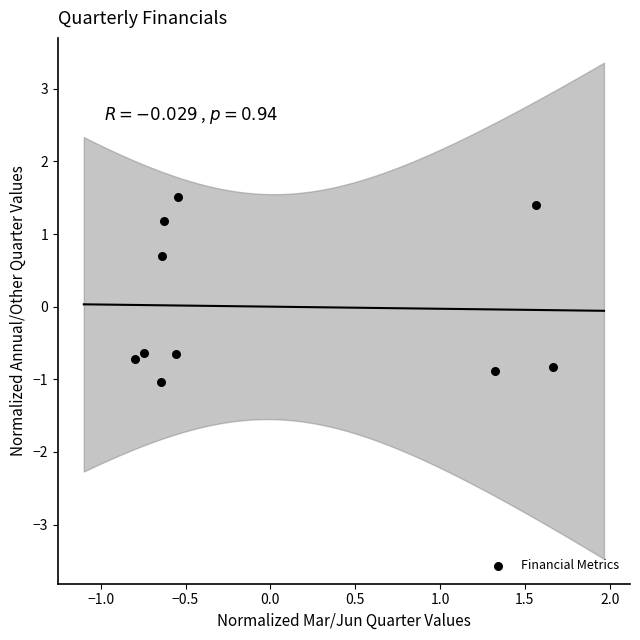

What is the range of X values (max minus min)?

2.5